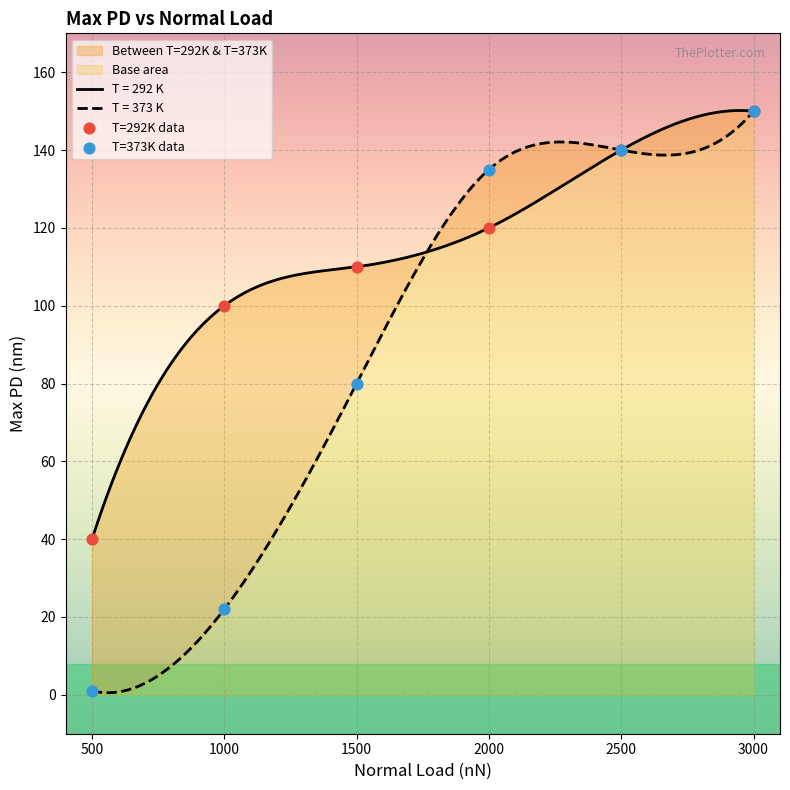

Which series has the largest total across all categories?

T=292K data